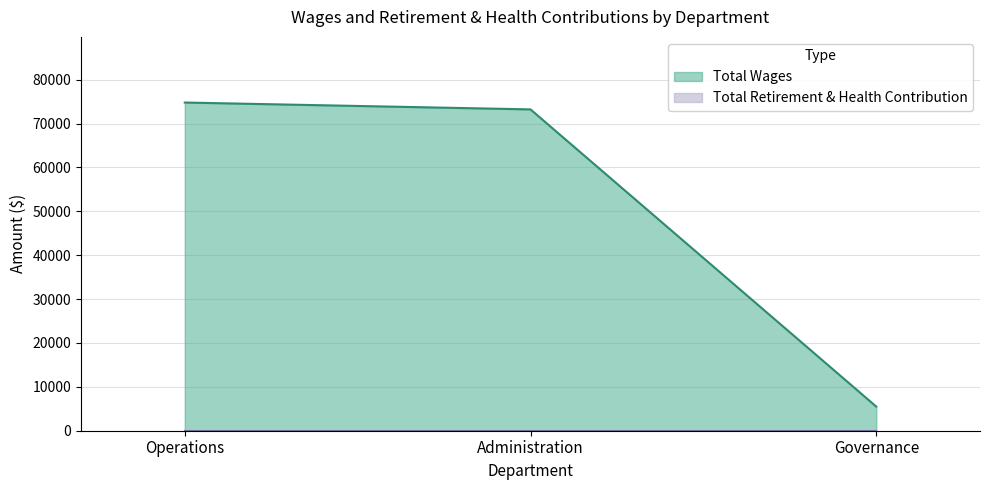

Which category has the lowest value across all series?

Governance